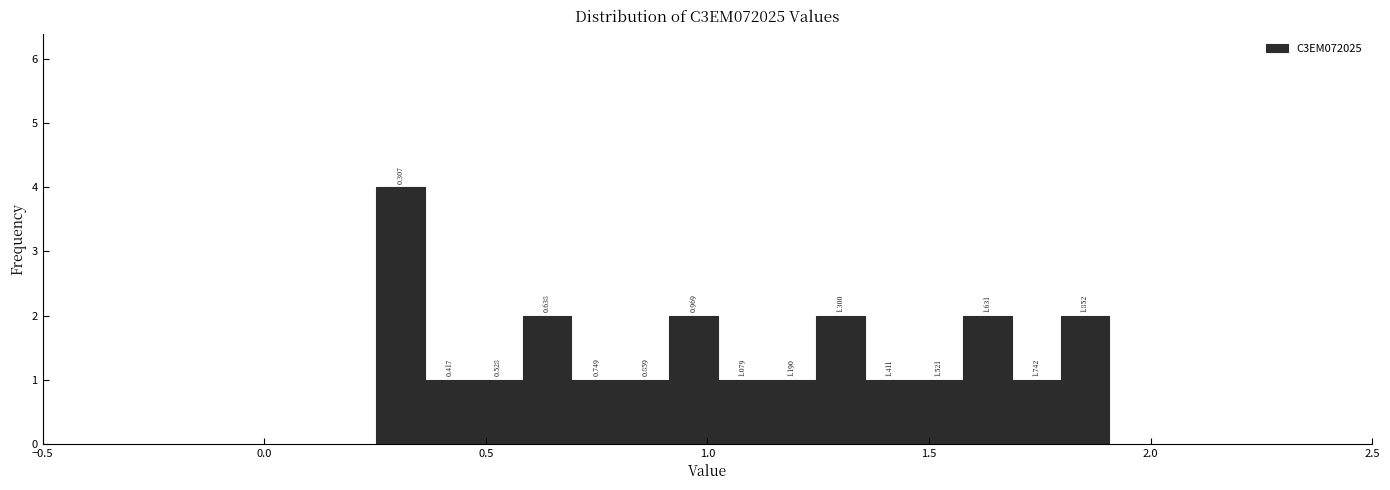

Read against the x-axis, roughly where is the centre of the tallest bar?

0.30